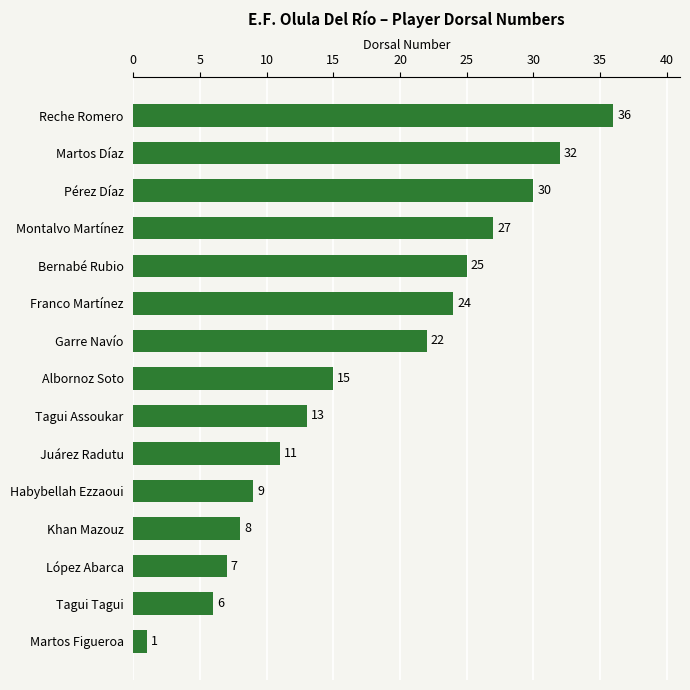

Reading top to bottom, transcribe all the data shown in this chart.

36	32	30	27	25	24	22	15	13	11	9	8	7	6	1